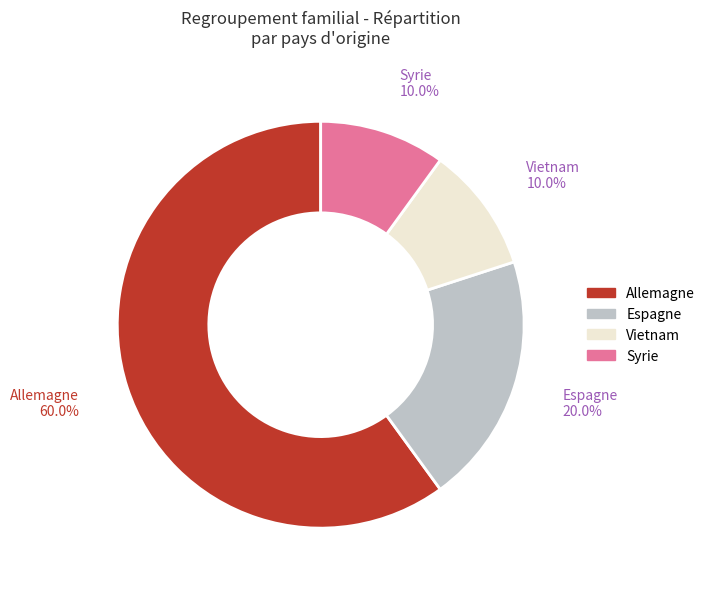

What portion of the pie excludes Espagne?

80.0%